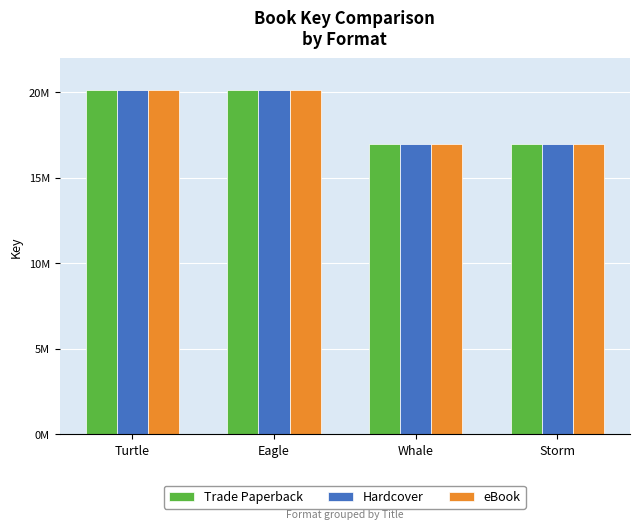

True or false: Trade Paperback has a value of 16951400 at Storm.

True